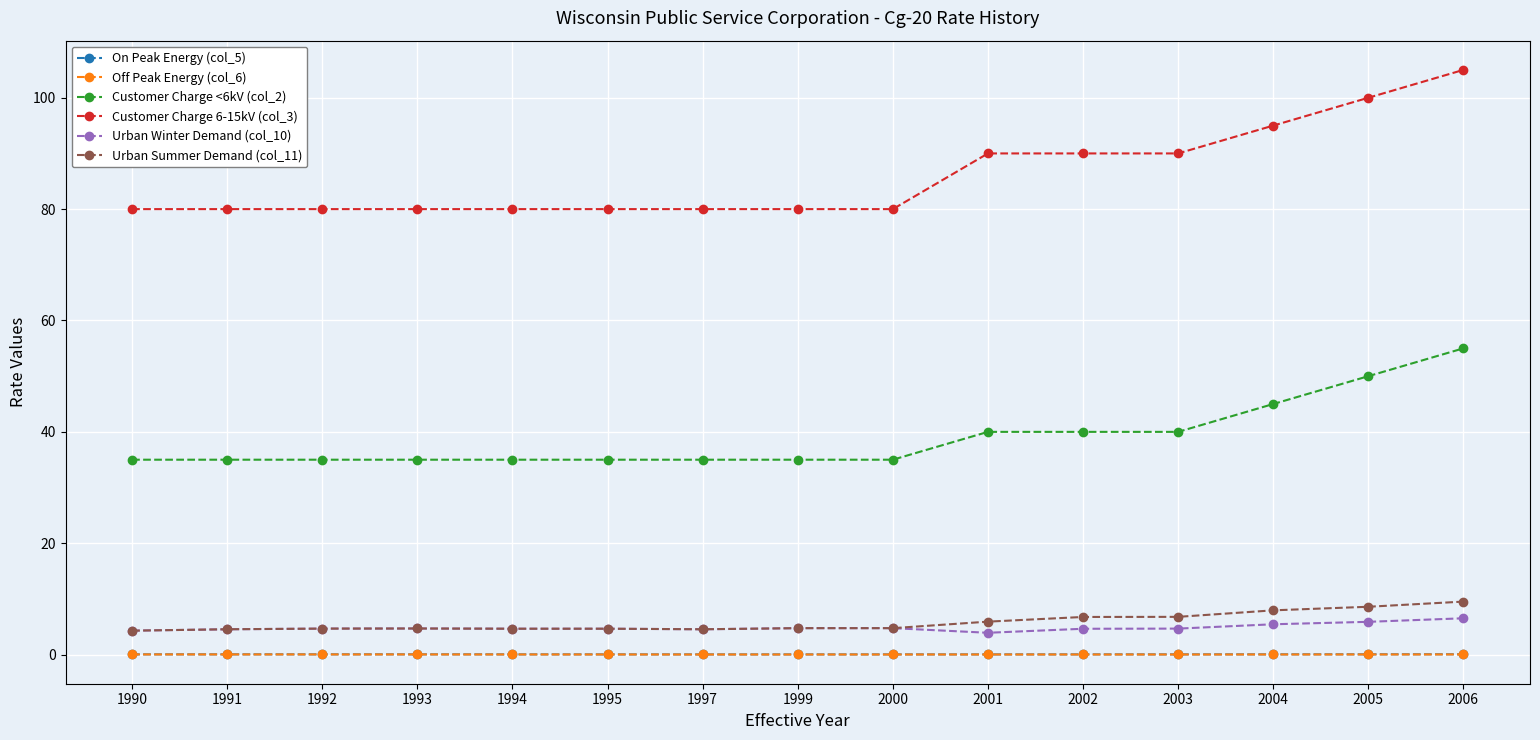

What is the value of the Customer Charge 6-15kV (col_3) point at the 15th from the left?

105.0